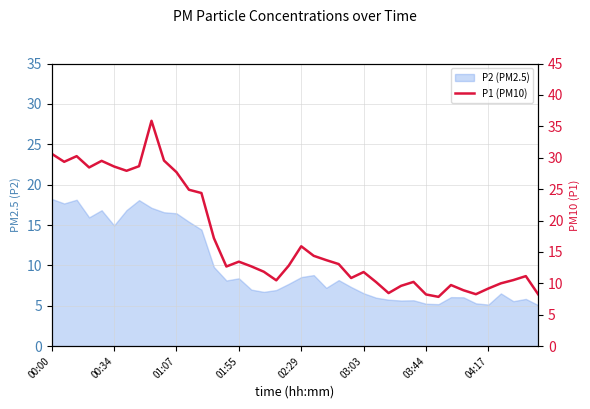

How many data points does each series have?

40